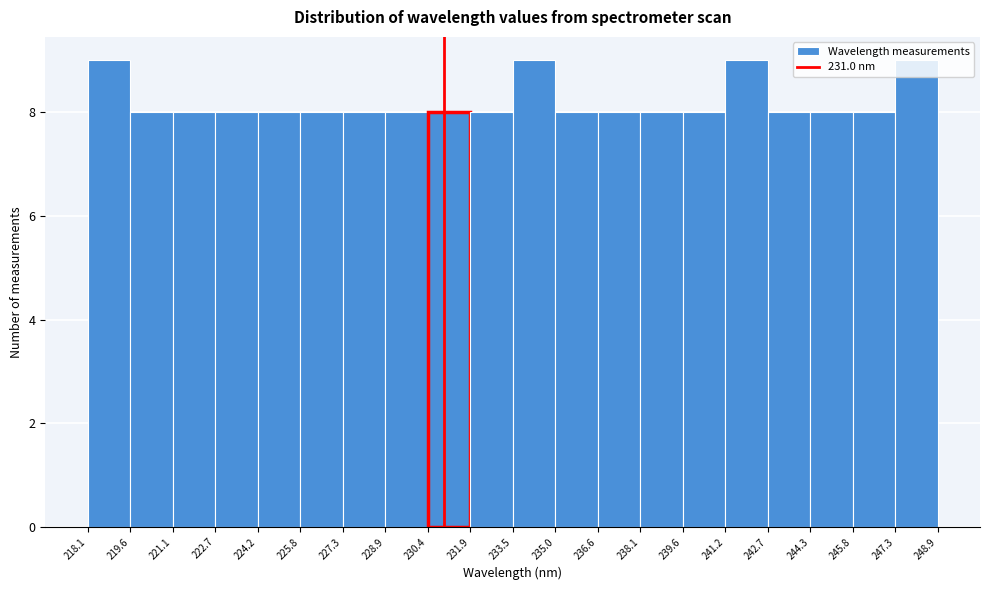

How tall is the bar that spans 235.0 to 236.6 on the x-axis? The values are not printed on the chart, so give them approximately, as read against the axis.

8